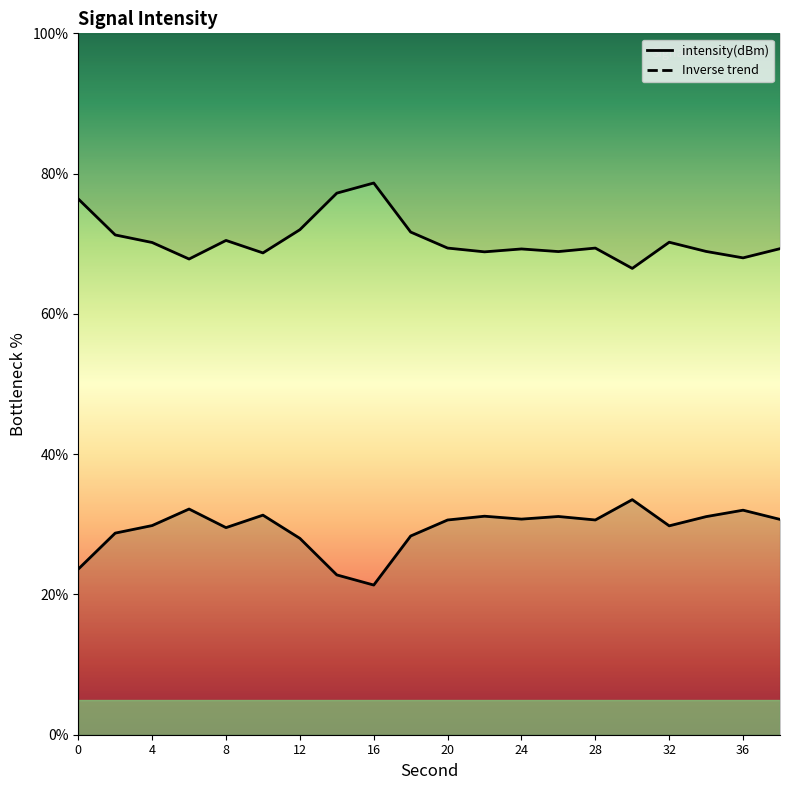

Reading right to left, extract all data points from this chart.

38=30.7	36=32.0	34=31.1	32=29.8	30=33.5	28=30.6	26=31.1	24=30.7	22=31.2	20=30.6	18=28.3	16=21.3	14=22.8	12=28.0	10=31.3	8=29.5	6=32.2	4=29.8	2=28.7	0=23.6